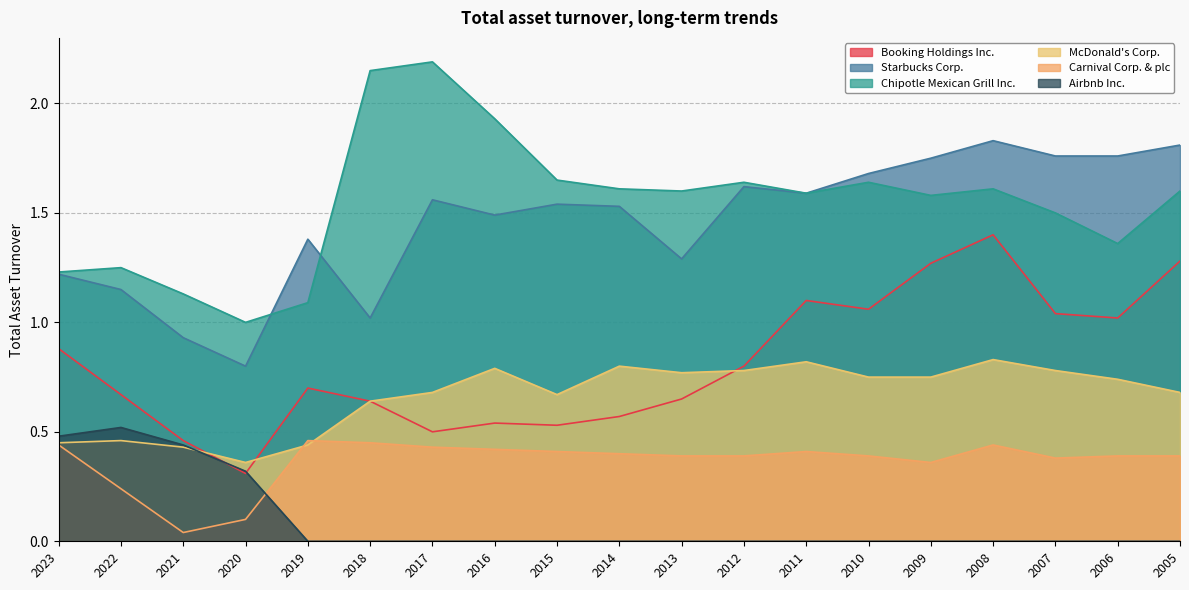

Which series has the largest total across all categories?

Chipotle Mexican Grill Inc.